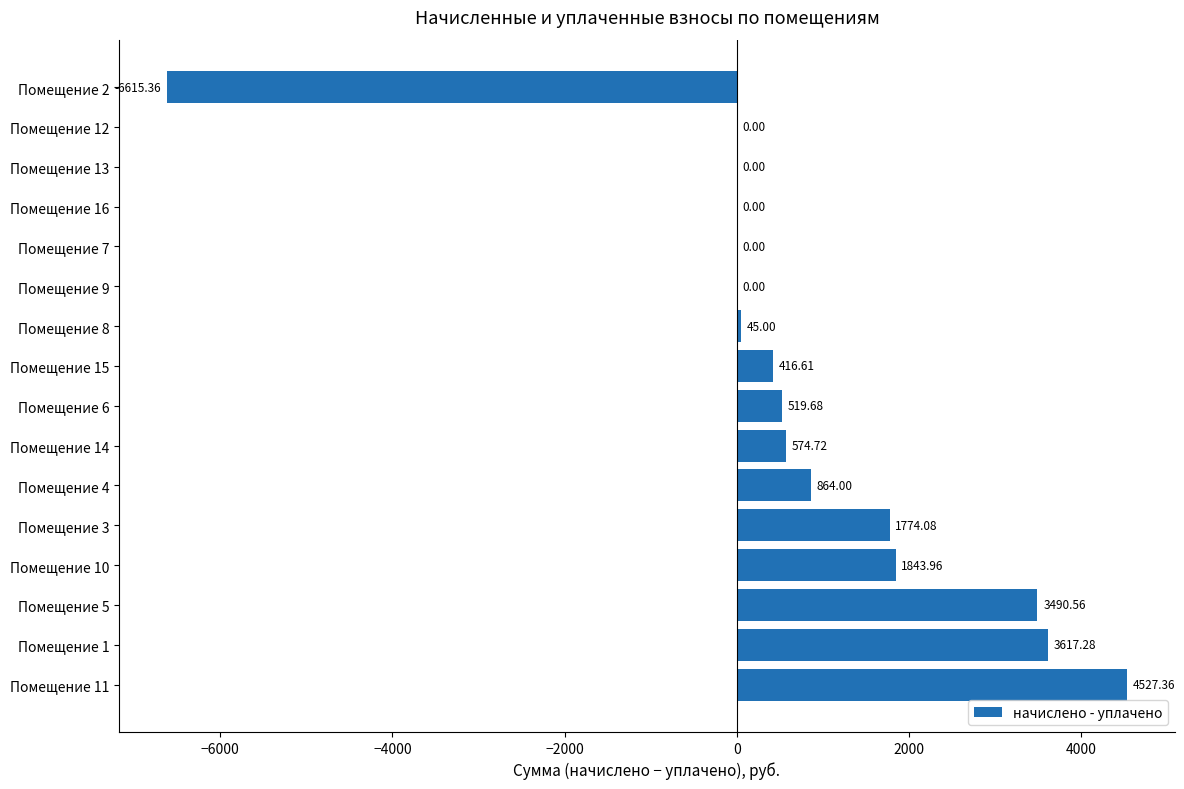

Between Помещение 16 and Помещение 8, which is larger?

Помещение 8